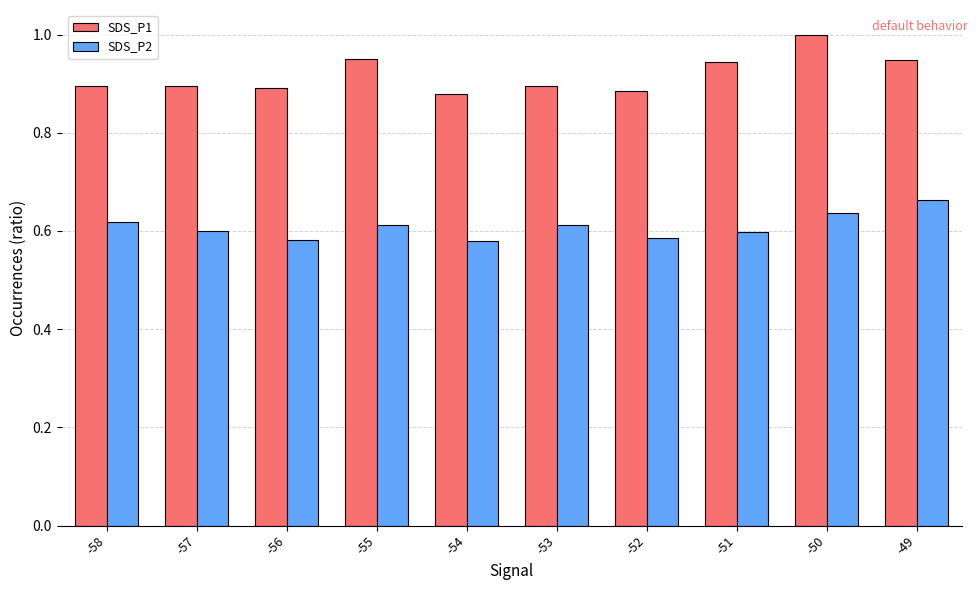

Rank the series by their maximum value, from highest to lowest.

SDS_P1, SDS_P2